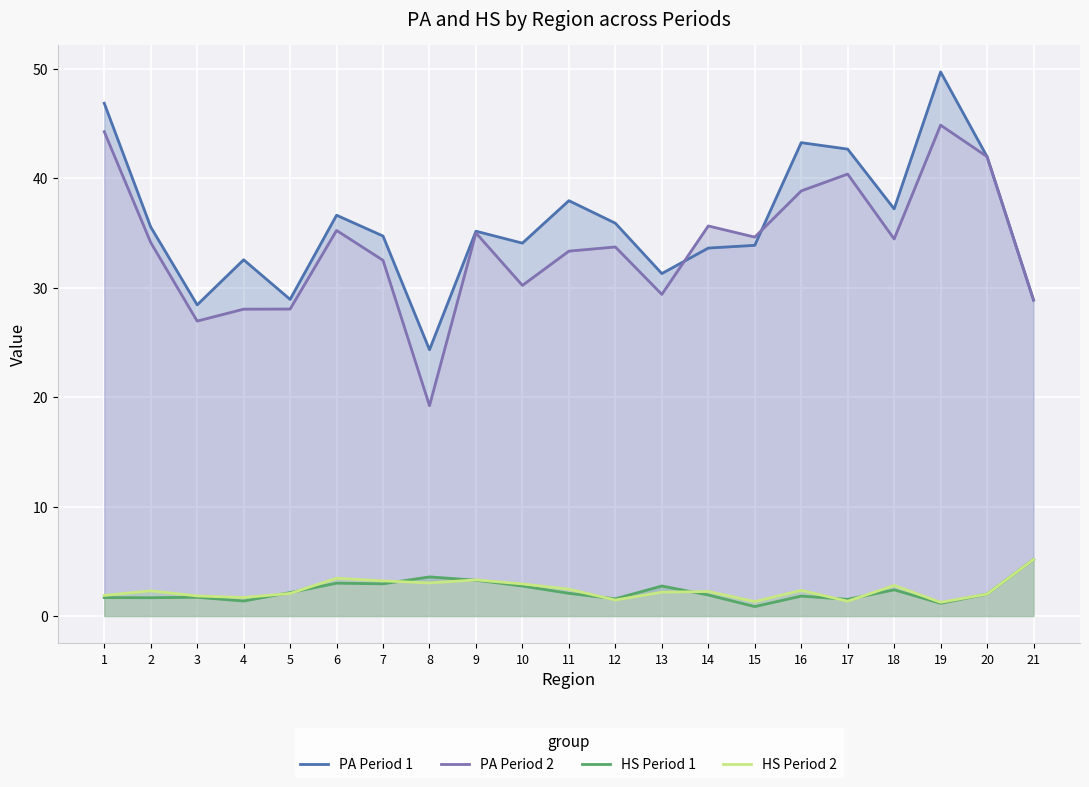

True or false: PA Period 1 and HS Period 2 cross at least once.

False